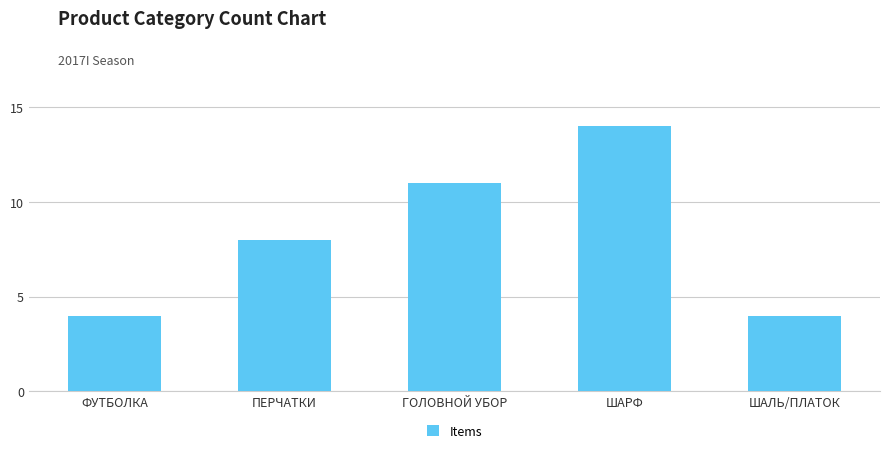

At which label is the value closest to 9?

ПЕРЧАТКИ